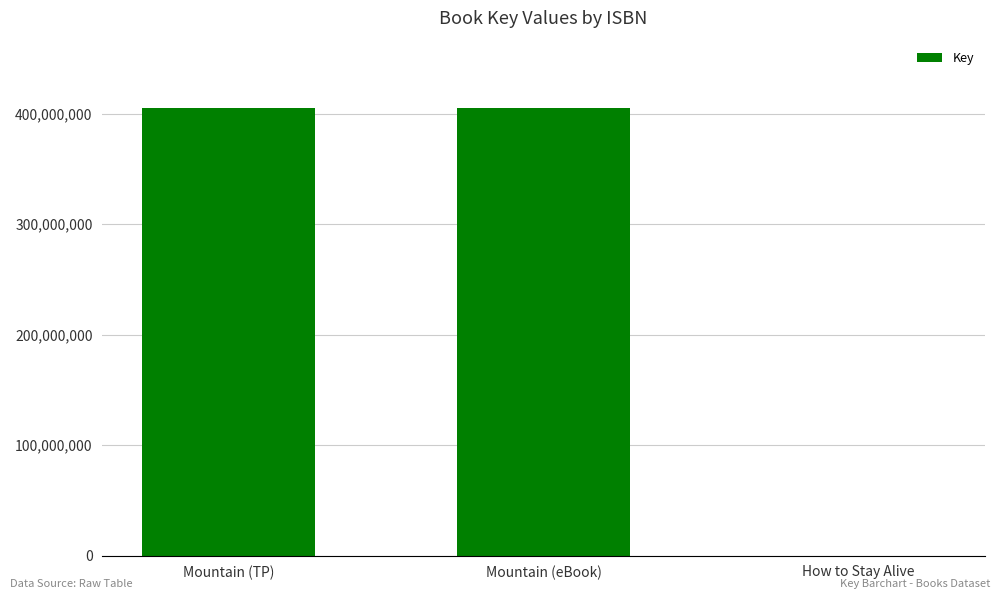

What is the greatest value displayed?

405262705